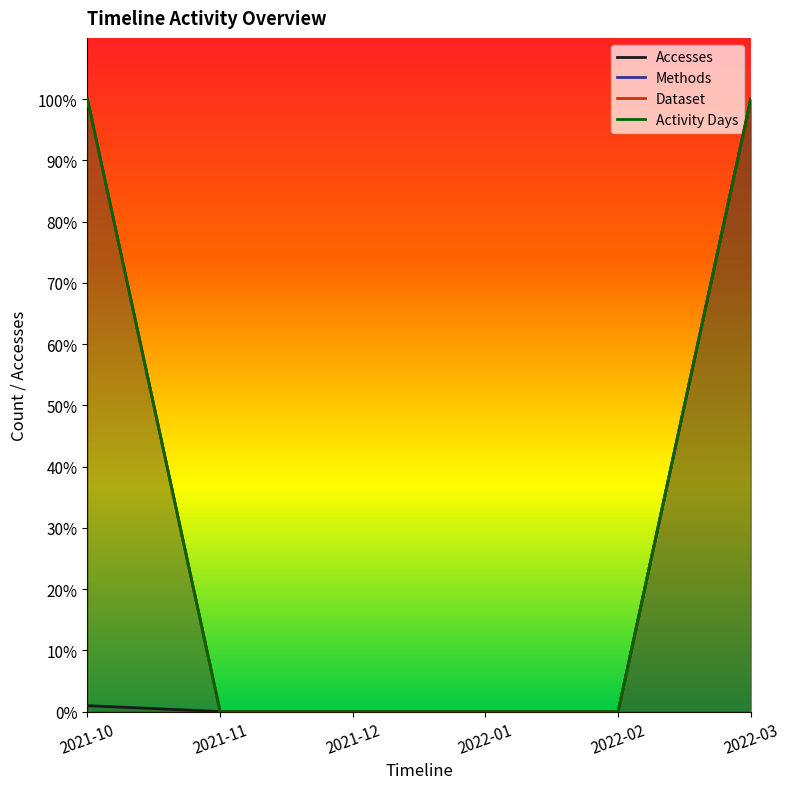

True or false: Methods has more than 0 interior local peaks.

False